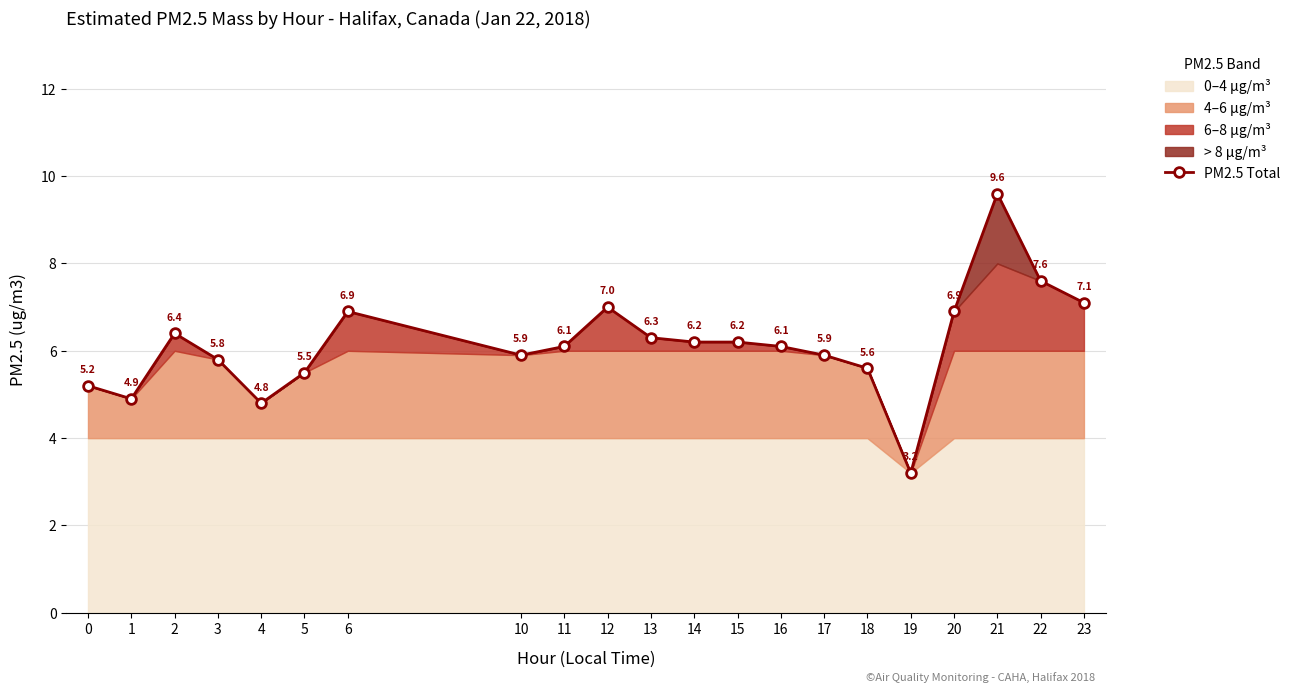

How many data points are less than 6?

9